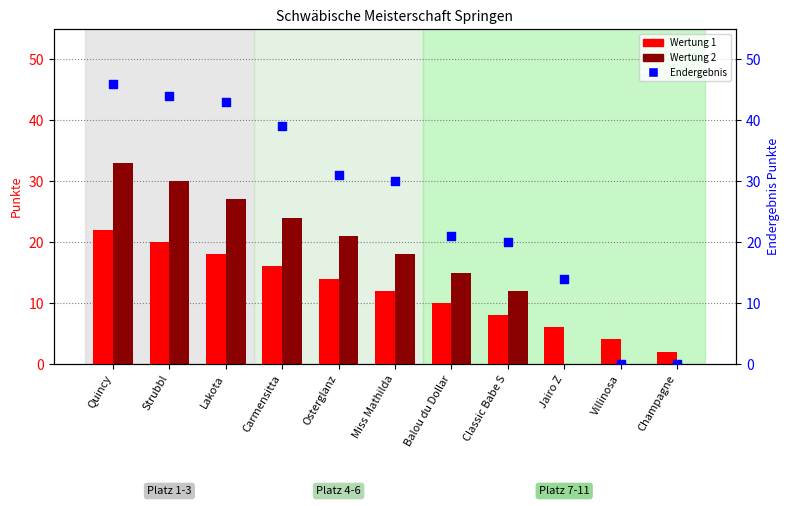

At which category is the sum across all series the highest?

Quincy